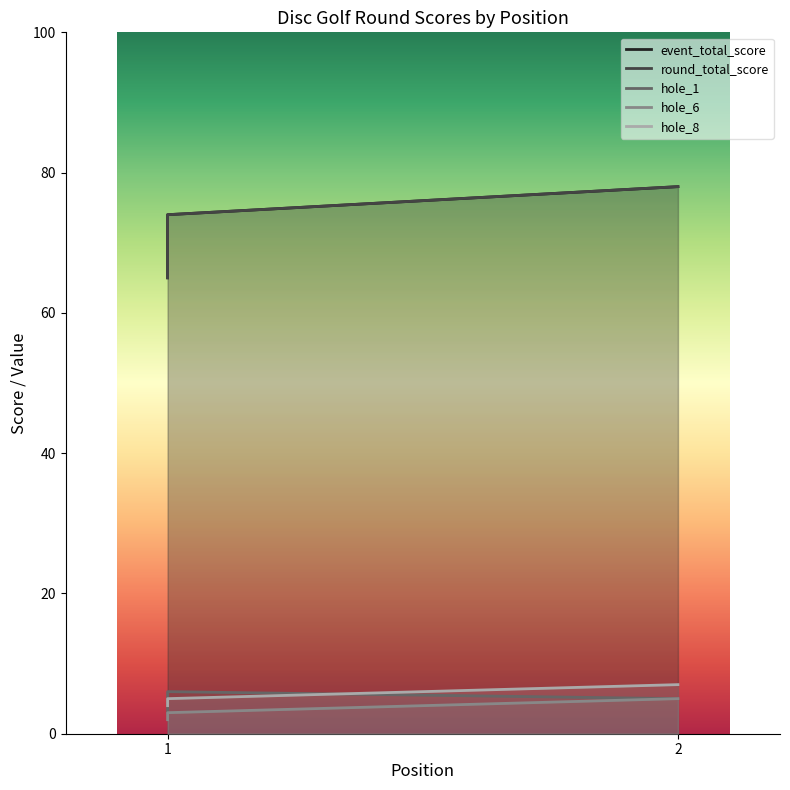

True or false: round_total_score has a value of 41 at 1.

False